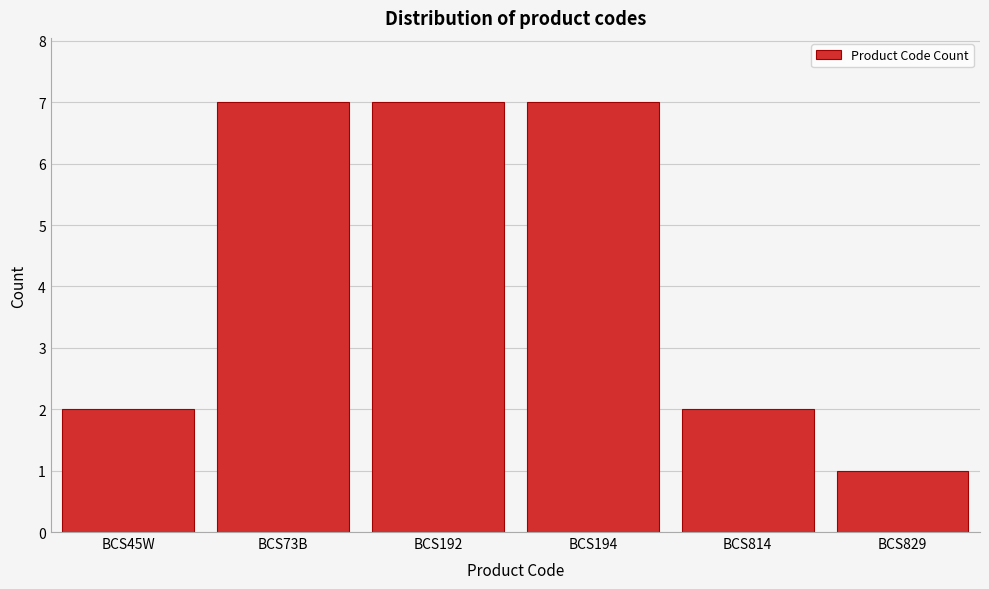

Reading left to right, what are all the values shown in this chart?

BCS45W=2	BCS73B=7	BCS192=7	BCS194=7	BCS814=2	BCS829=1